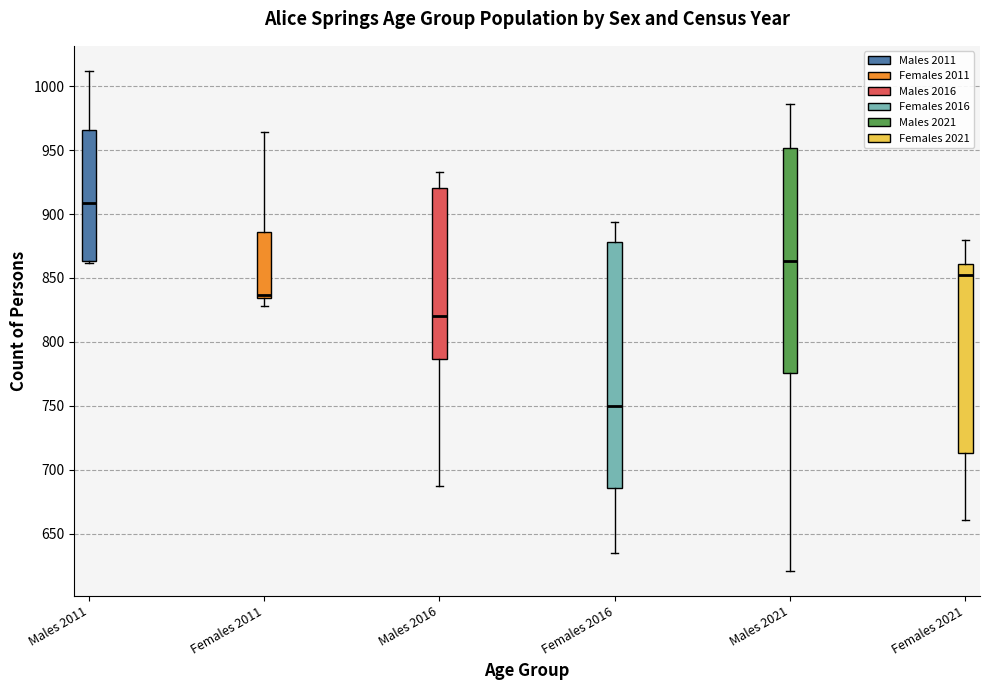

Reading left to right, read every box against the y-axis: the position of its median line, the range the box covers, and the ends of its whiskers. The values are not printed on the chart, so give them approximately, as read against the axis.

Males 2011: median 910, box 865 to 965, whiskers 860 to 1010
Females 2011: median 835 (just above the box's lower edge), box 835 to 885, whiskers 830 to 965
Males 2016: median 820, box 785 to 920, whiskers 685 to 935
Females 2016: median 750, box 685 to 880, whiskers 635 to 895
Males 2021: median 865, box 775 to 950, whiskers 620 to 985
Females 2021: median 850, box 715 to 860, whiskers 660 to 880